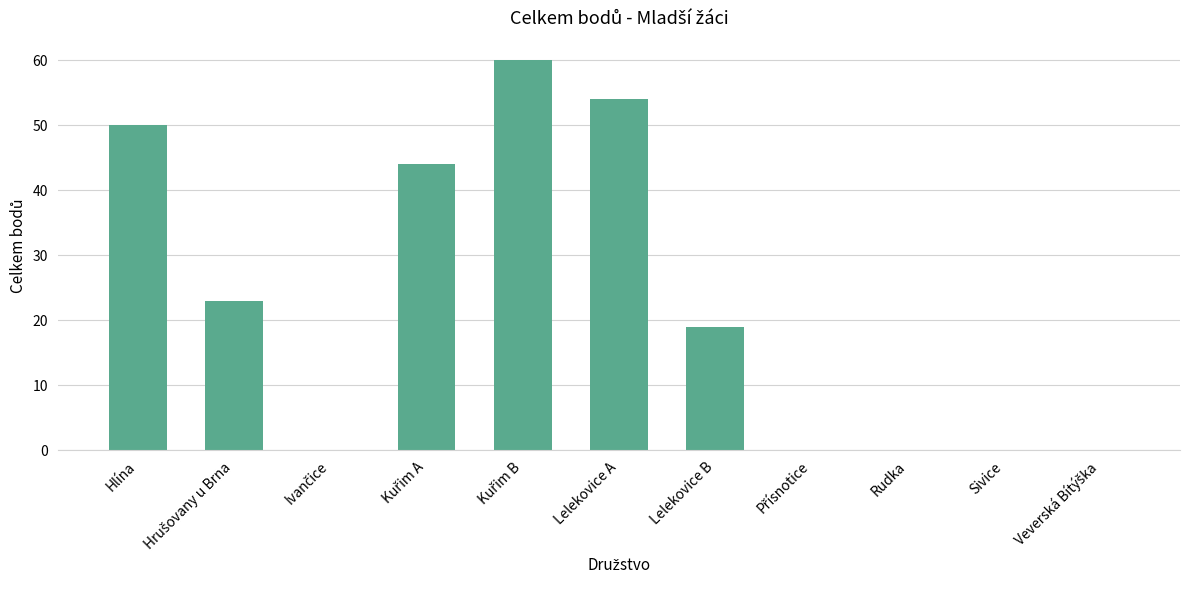

Between Rudka and Lelekovice A, which is larger?

Lelekovice A